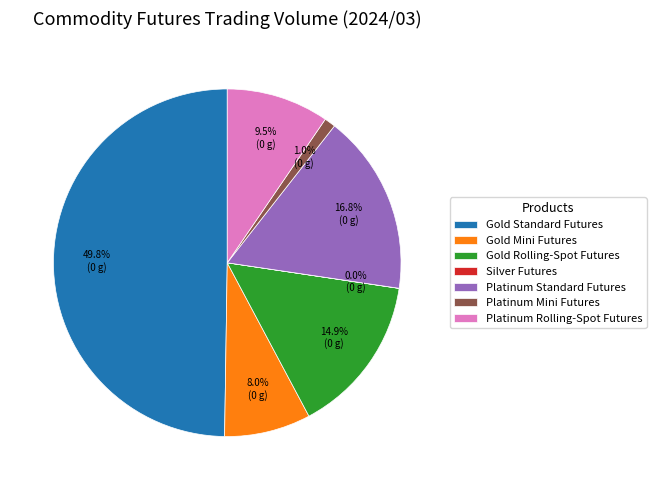

To the nearest percent, what is the average slice percentage?

14%